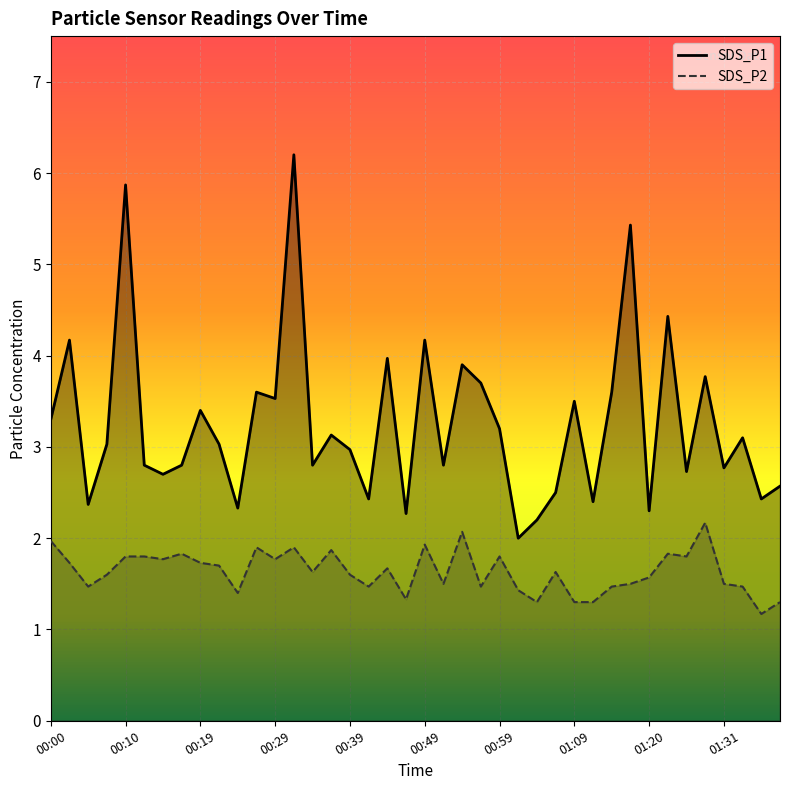

True or false: SDS_P1 has a value of 0.6 at 01:36.

False